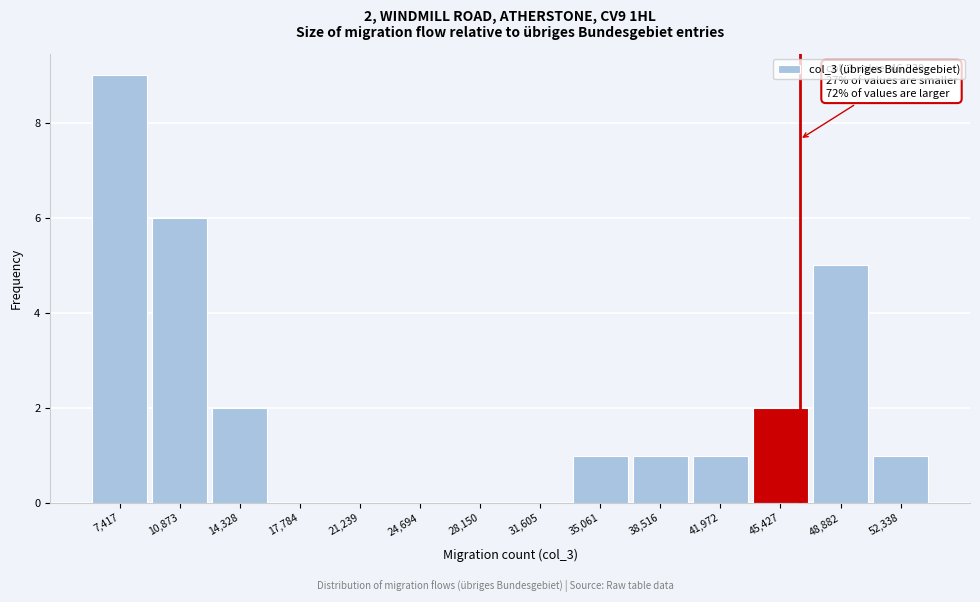

Which range on the x-axis has the tallest bar?

5500 to 9000